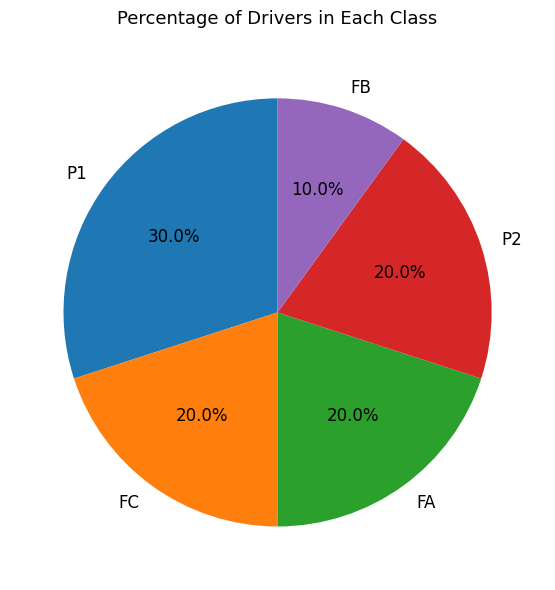

Approximately how many times larger is the value at P1 compared to P2?

1.5